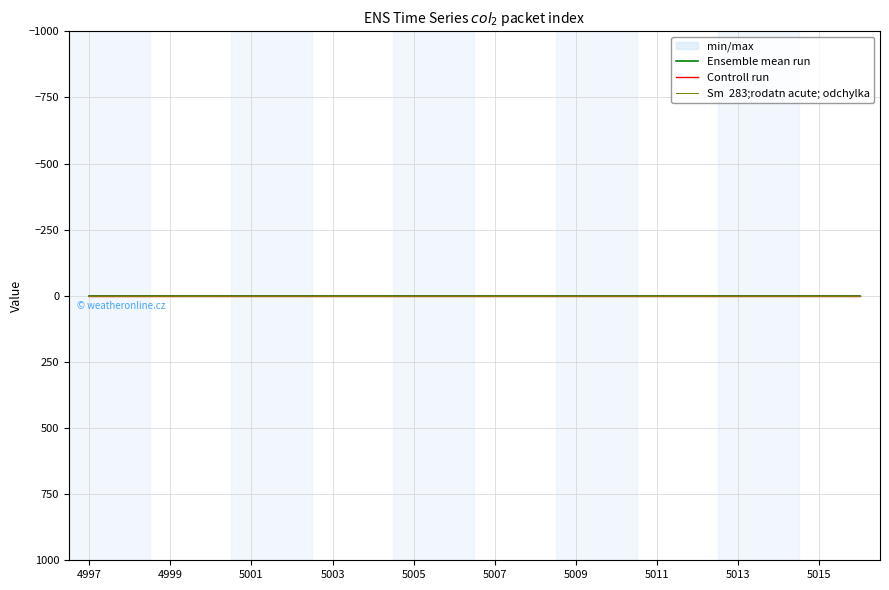

Does the chart display data point markers on the line(s)?

No